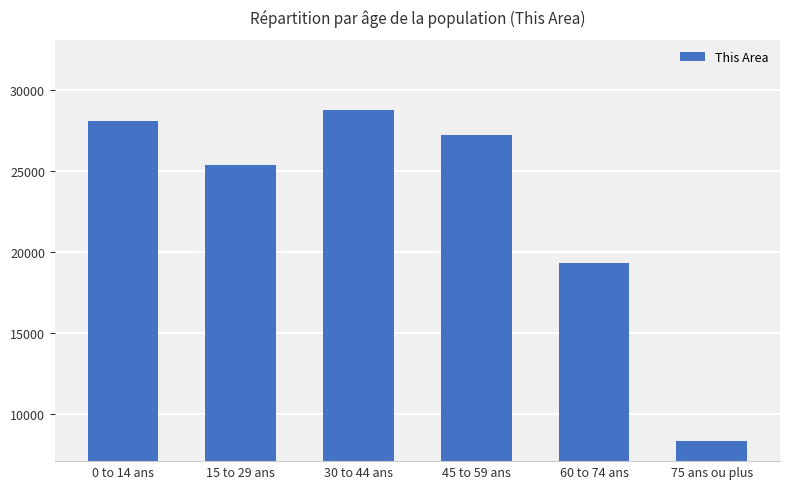

What is the minimum value shown in the chart?

8376